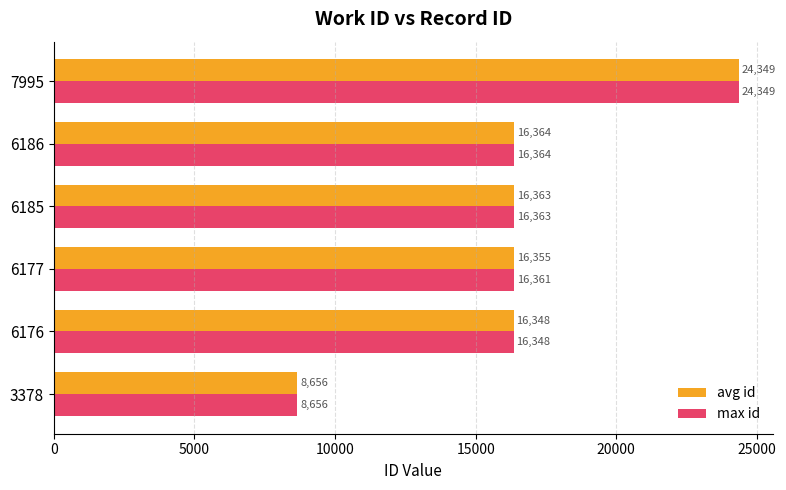

What value does the max id series have at 6185?

16363.0